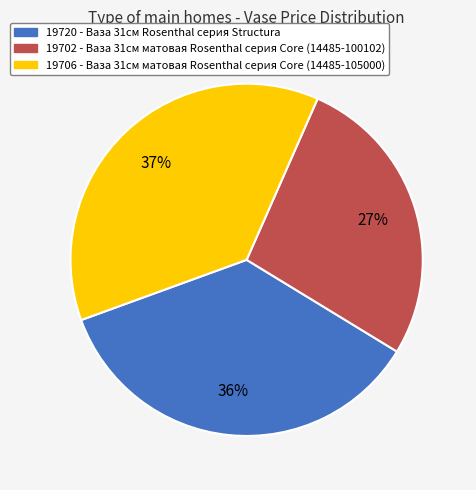

To the nearest percent, what portion does 19706 represent?

37%